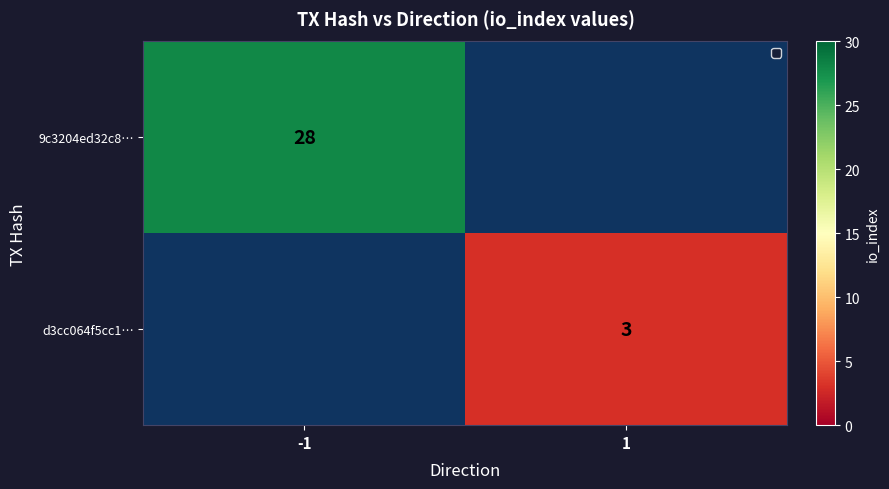

True or false: d3cc064f5cc1… has a value of 5 at 1.

False